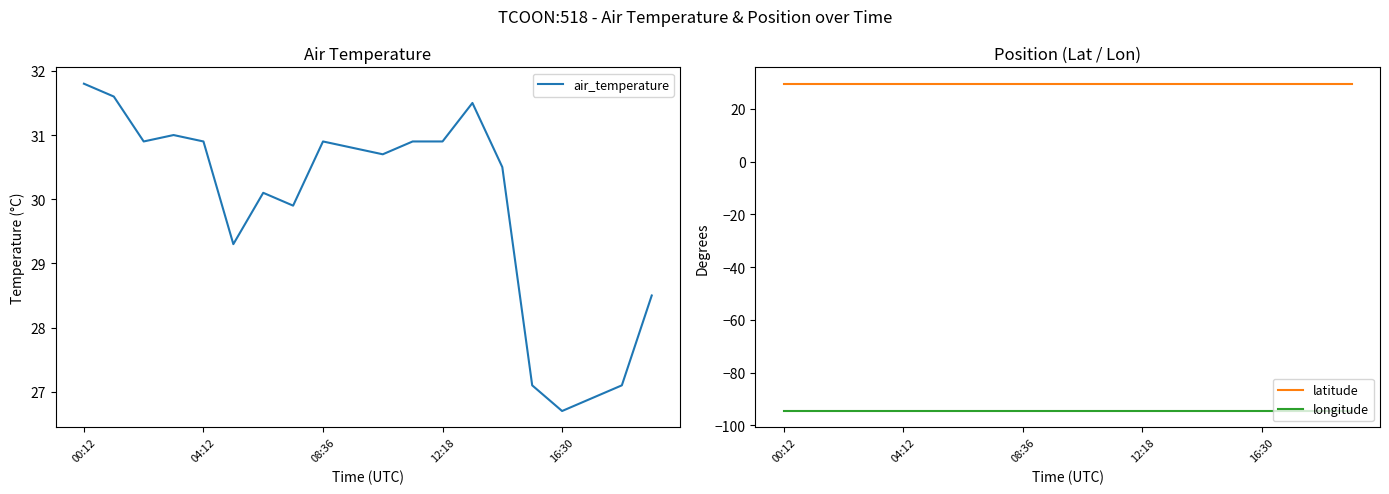

What are all the series names shown in the legend?

air_temperature, latitude, longitude